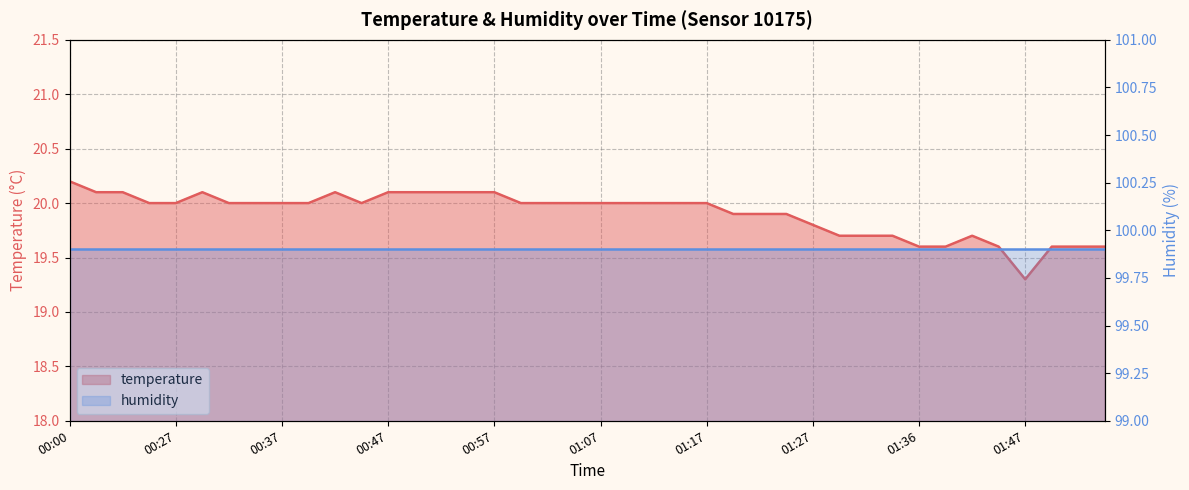

What is the label of the 18th point from the right?

01:12